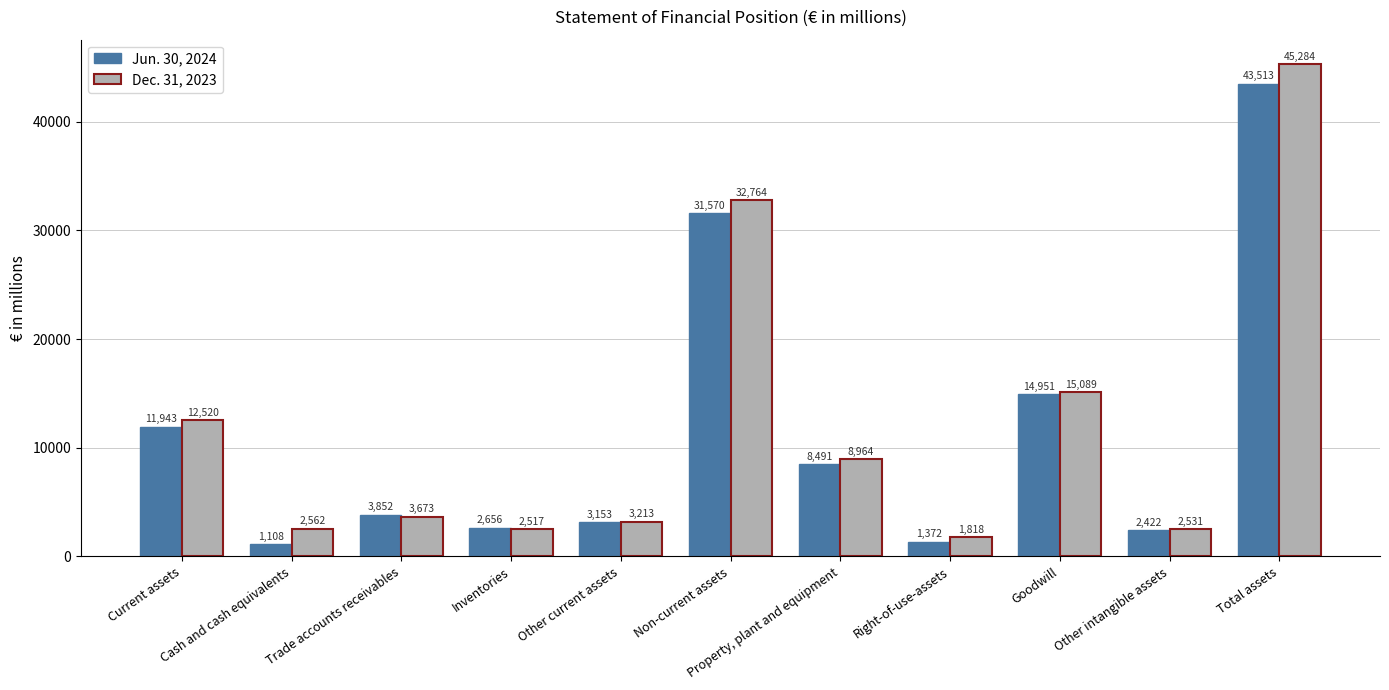

Which series has the largest range (max minus min)?

Dec. 31, 2023